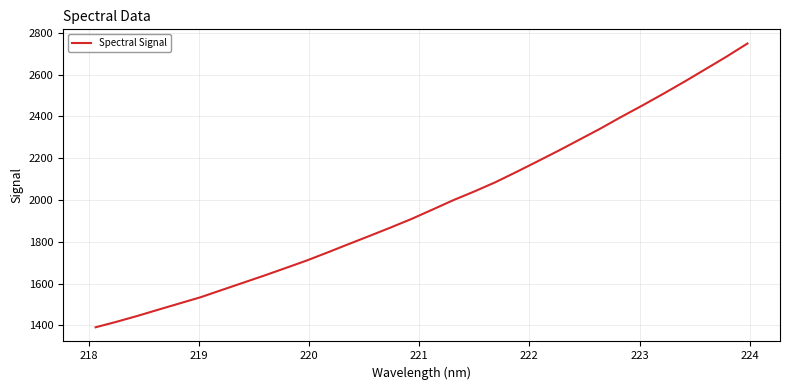

How many distinct data groups are displayed?

1